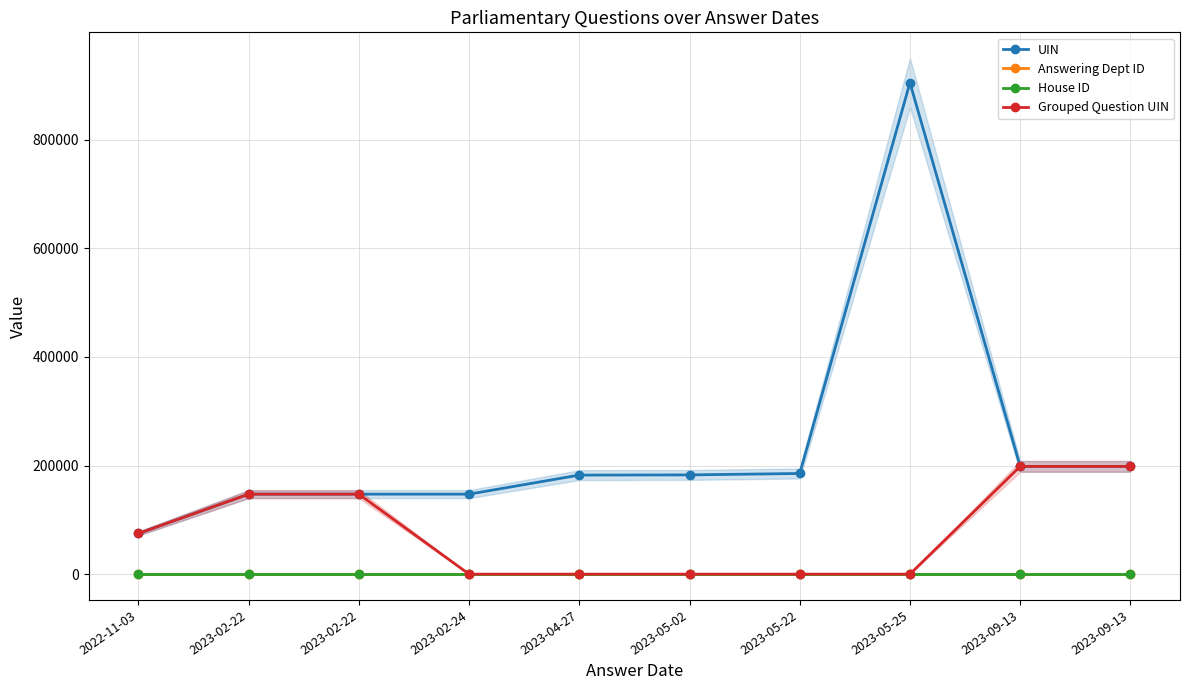

At which label is House ID closest to 1?

2022-11-03